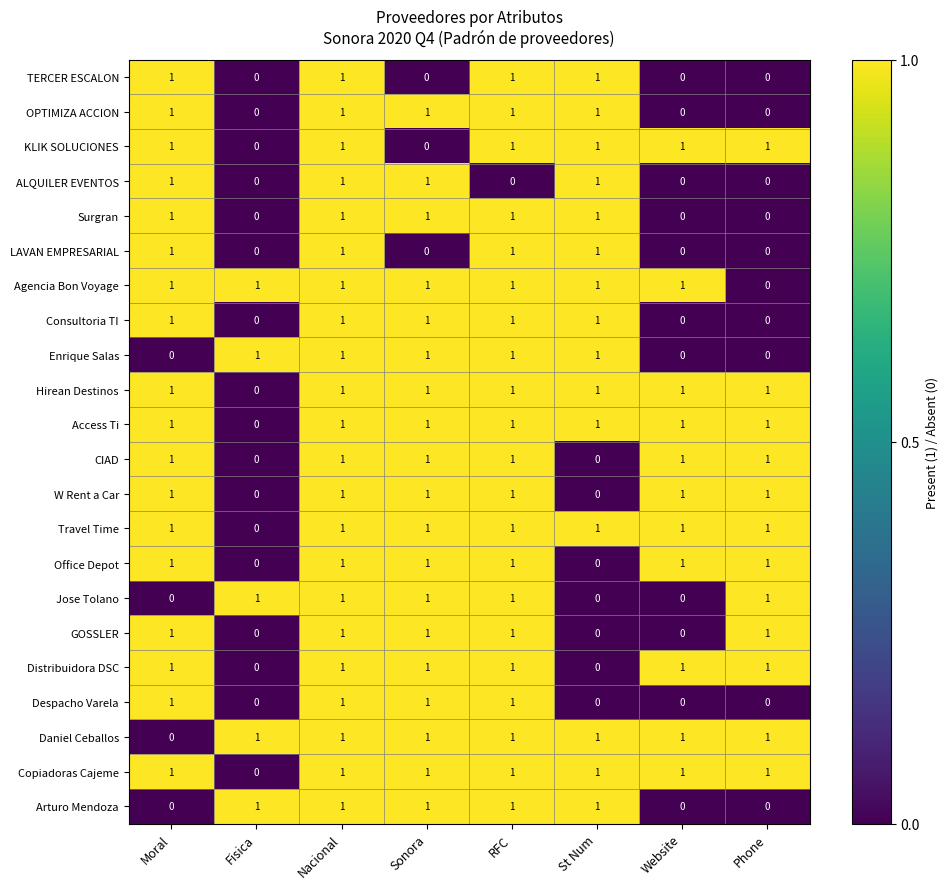

Is the value of Copiadoras Cajeme at Nacional greater than the value of Jose Tolano at St Num?

Yes